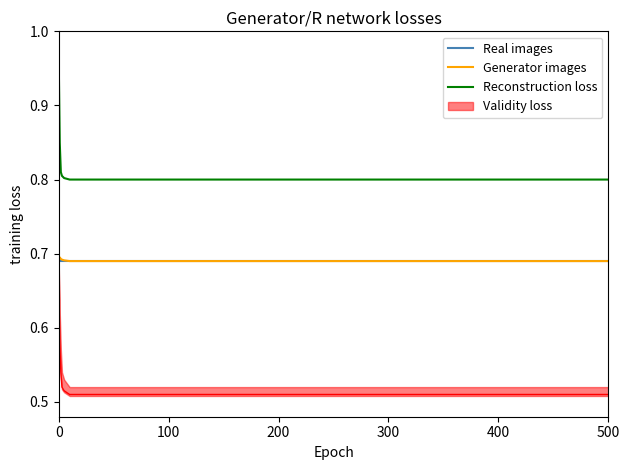

Is it true that Reconstruction loss equals 0.2 at 500?

False